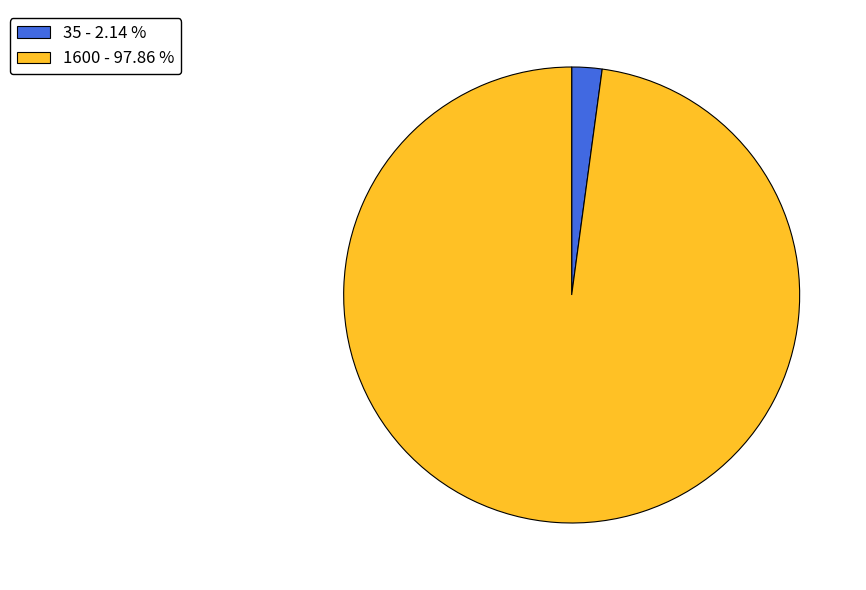

Is the sum of 1600 - 97.86 % and 35 - 2.14 % greater than half?

Yes